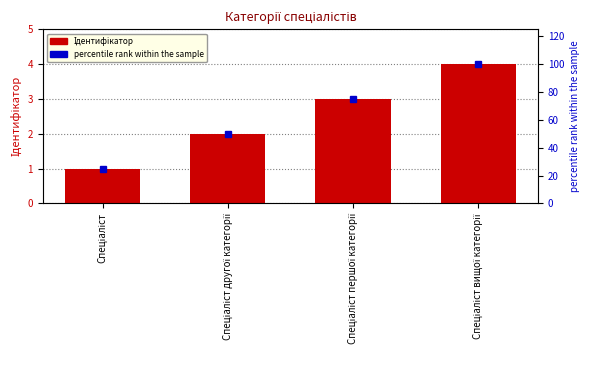

Rank the series by their maximum value, from highest to lowest.

percentile rank within the sample, Ідентифікатор